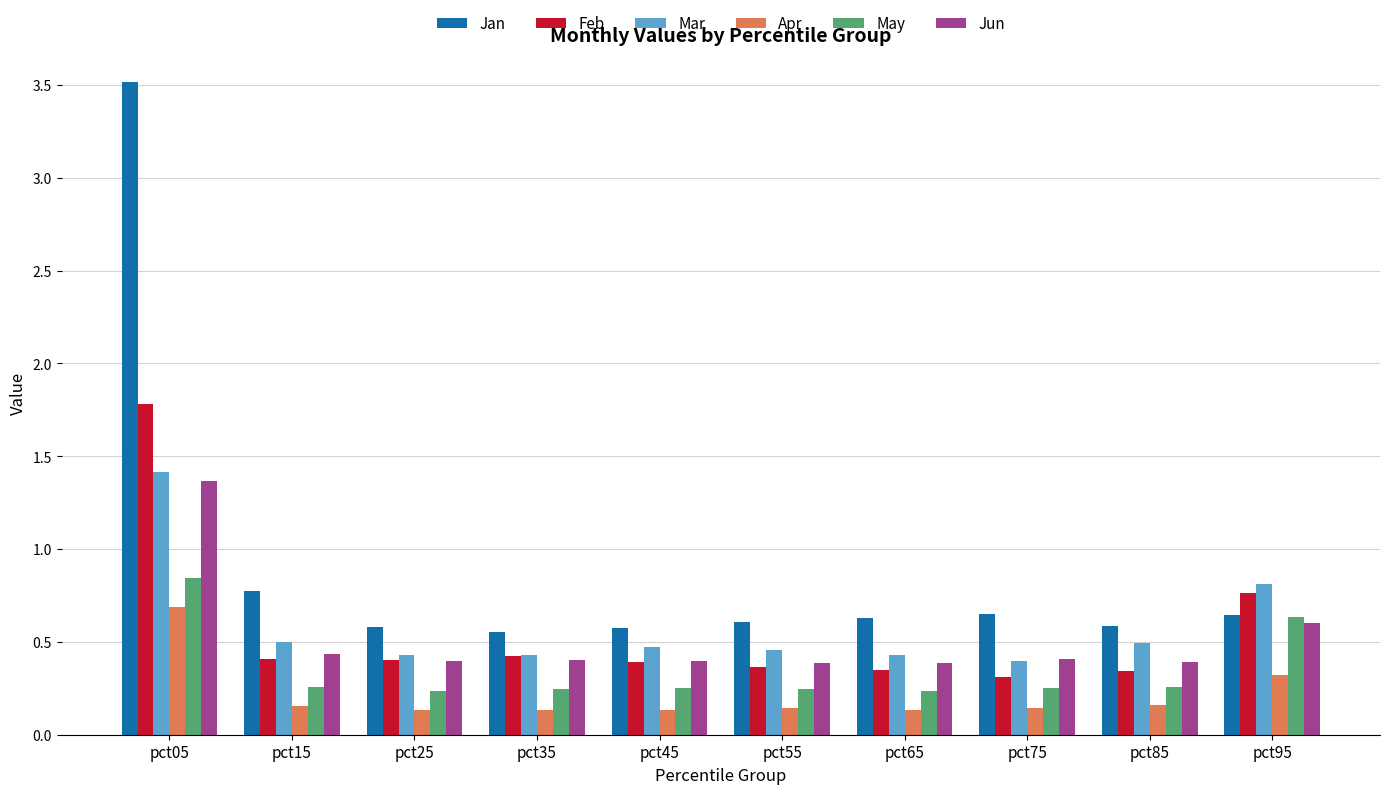

How many data points does each series have?

10